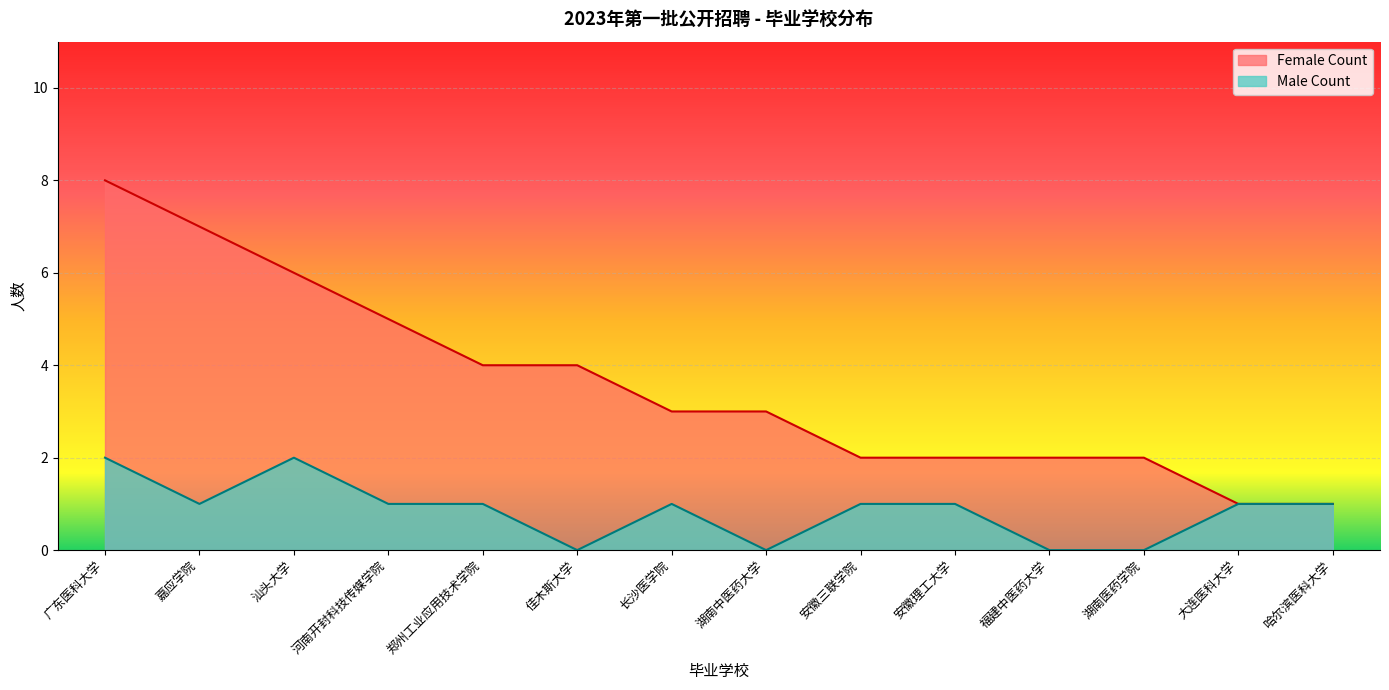

Count the number of categories in the chart.

14